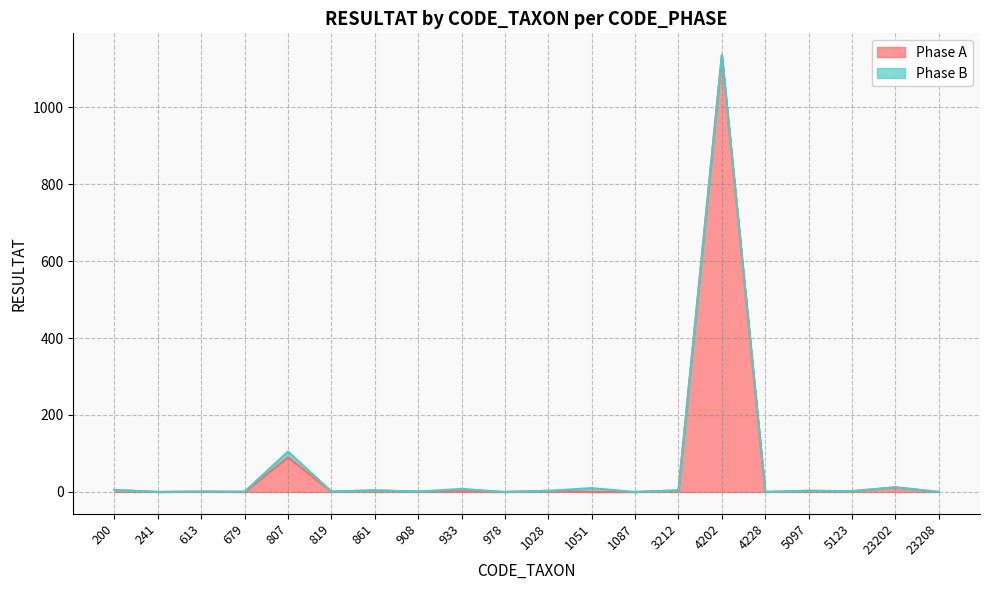

List the labels in order of value, largest first.

4202, 807, 23202, 200, 861, 3212, 1028, 5097, 933, 5123, 613, 819, 908, 241, 679, 978, 1051, 1087, 4228, 23208